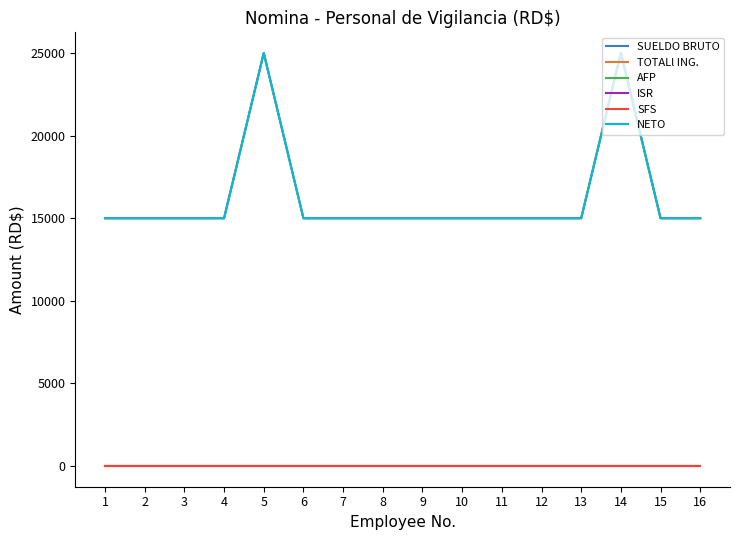

What is the value of the SUELDO BRUTO point at the 8th from the left?

15000